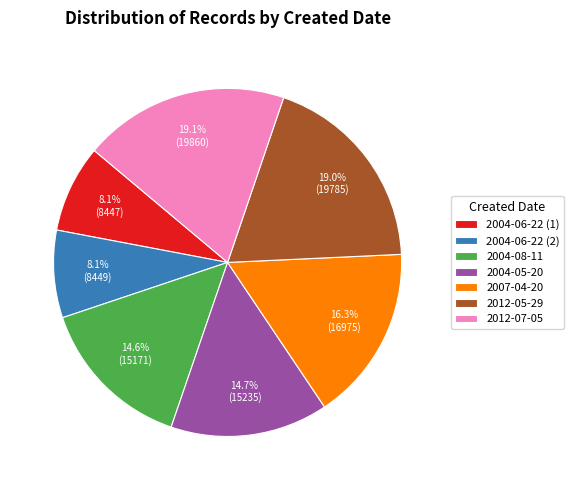

Which has a higher value, 2012-05-29 or 2004-05-20?

2012-05-29